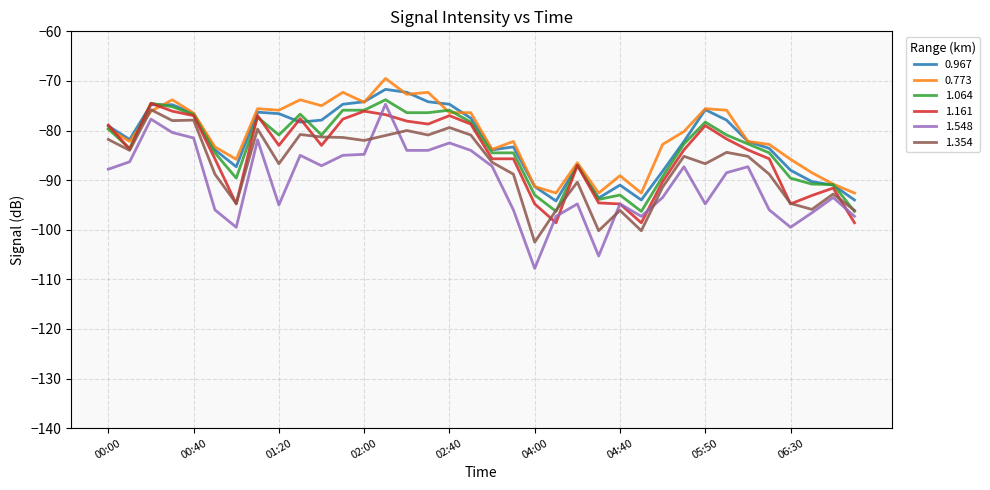

What is the minimum value for 0.773?

-92.6